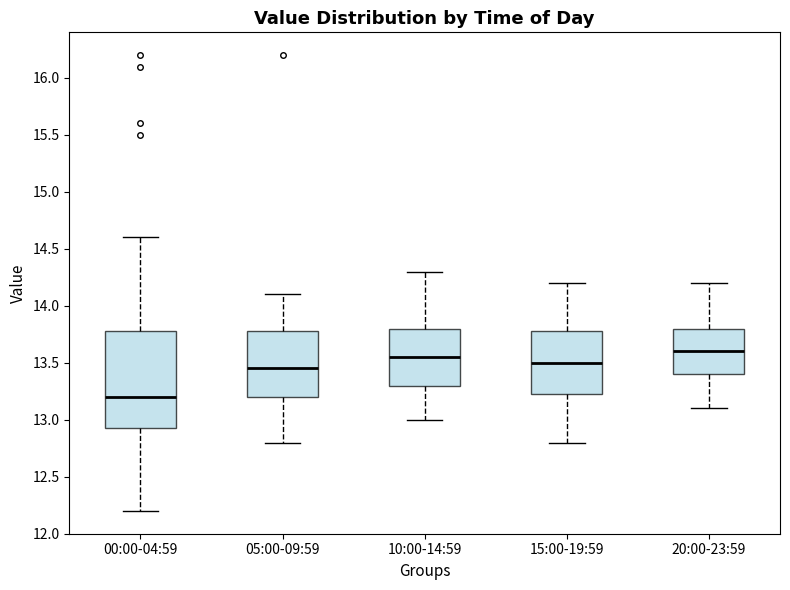

Reading left to right, read every box against the y-axis: the position of its median line, the range the box covers, and the ends of its whiskers. The values are not printed on the chart, so give them approximately, as read against the axis.

00:00-04:59: median 13.20, box 12.95 to 13.80, whiskers 12.20 to 14.60
05:00-09:59: median 13.45, box 13.20 to 13.80, whiskers 12.80 to 14.10
10:00-14:59: median 13.55, box 13.30 to 13.80, whiskers 13.00 to 14.30
15:00-19:59: median 13.50, box 13.25 to 13.80, whiskers 12.80 to 14.20
20:00-23:59: median 13.60, box 13.40 to 13.80, whiskers 13.10 to 14.20